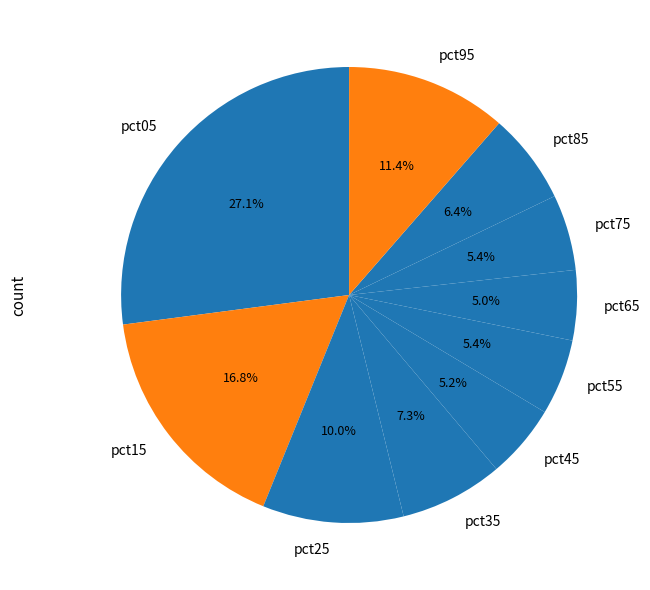

Combined, what portion of the pie is pct05 and pct45?

32.3%